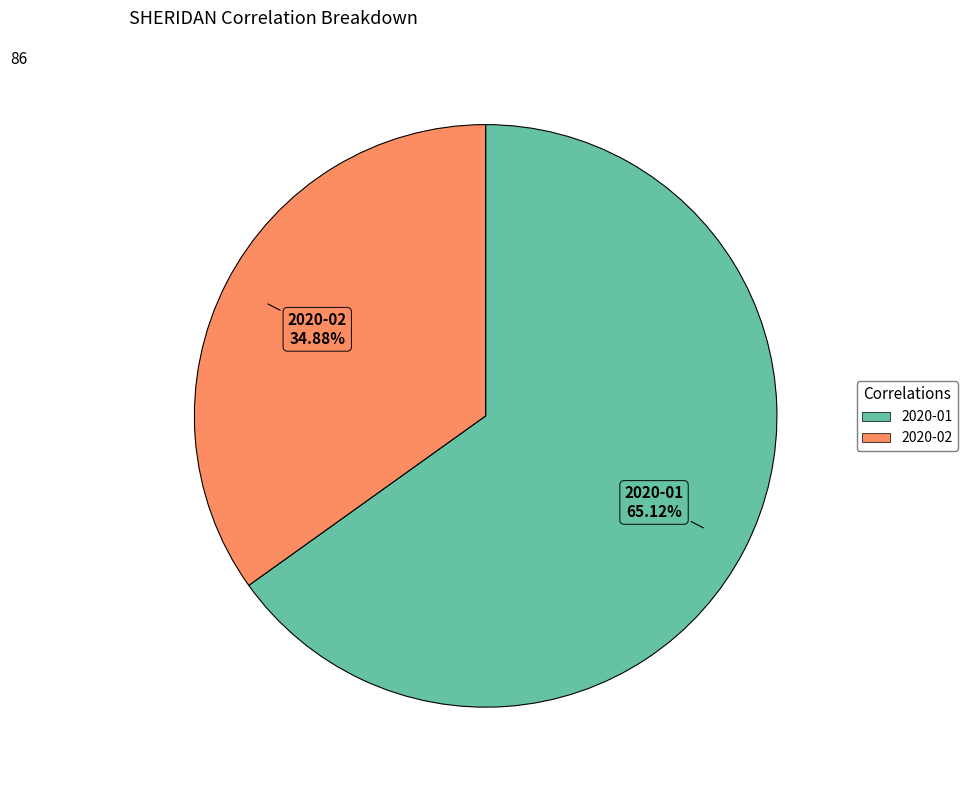

Which category accounts for the majority?

2020-01